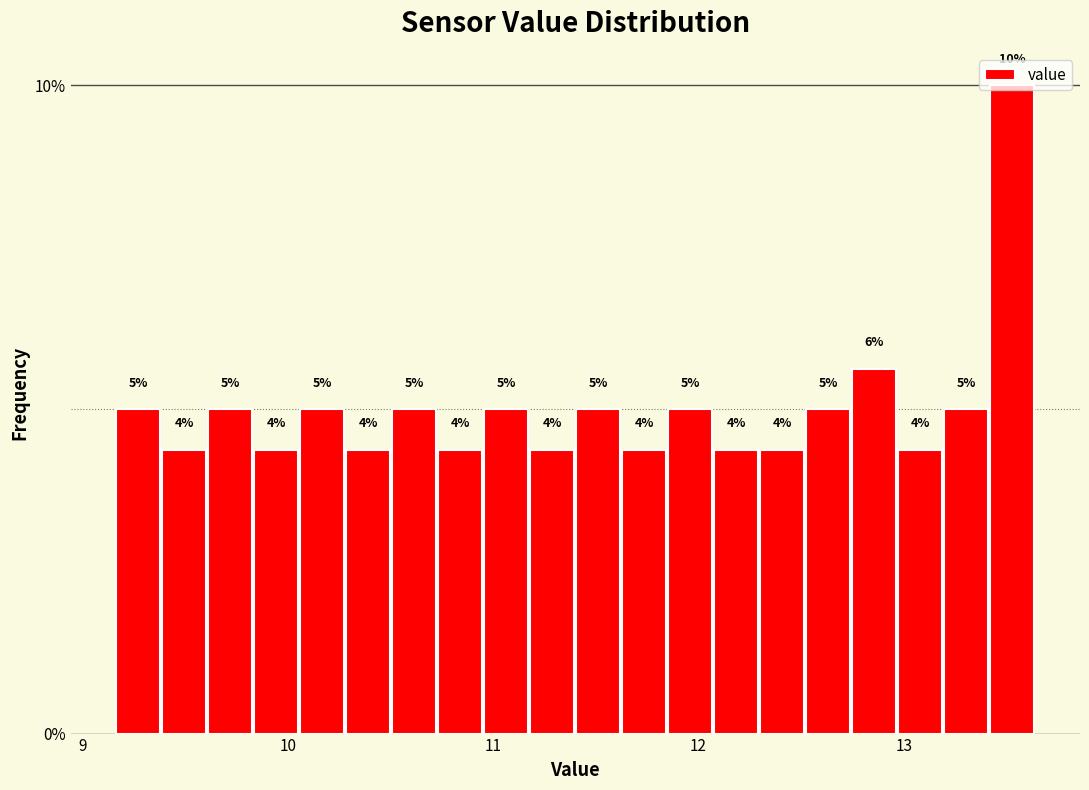

Around what value on the x-axis is the tallest bar? Give the approximate position of its centre, as read against the axis.

13.5